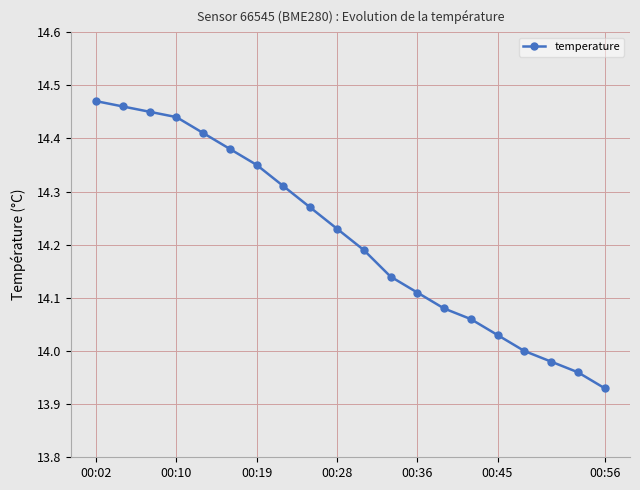

How many series are shown in this chart?

1